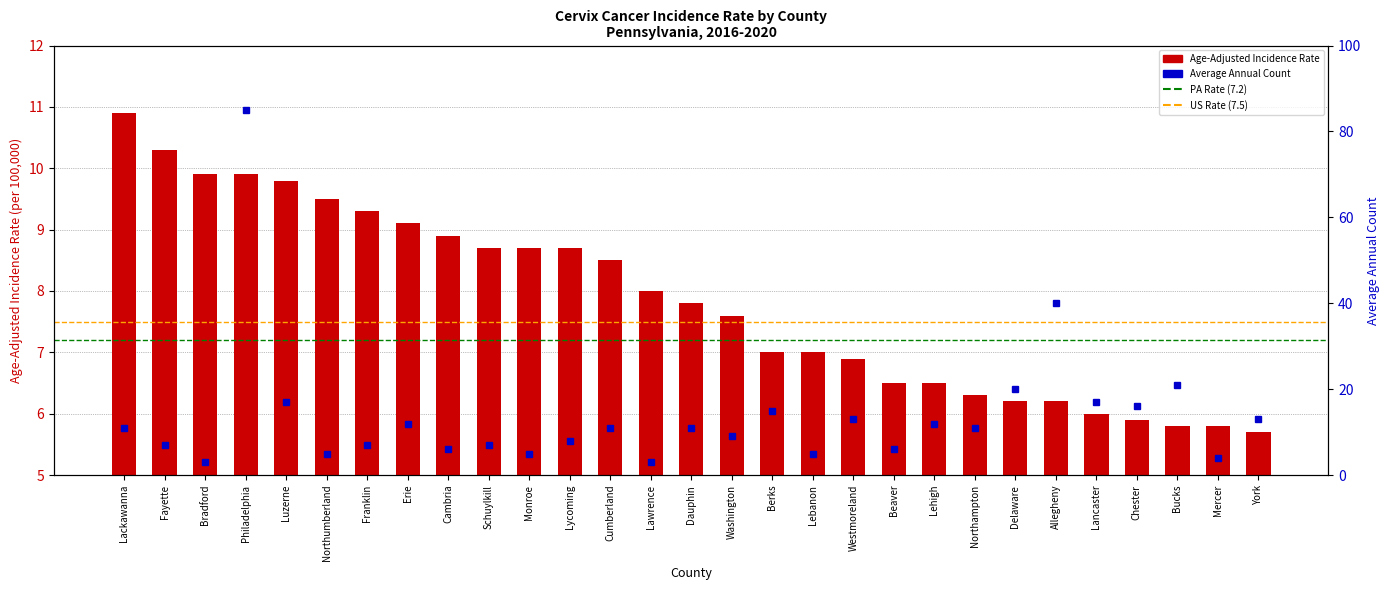

At how many categories does at least one series exceed 17?

4